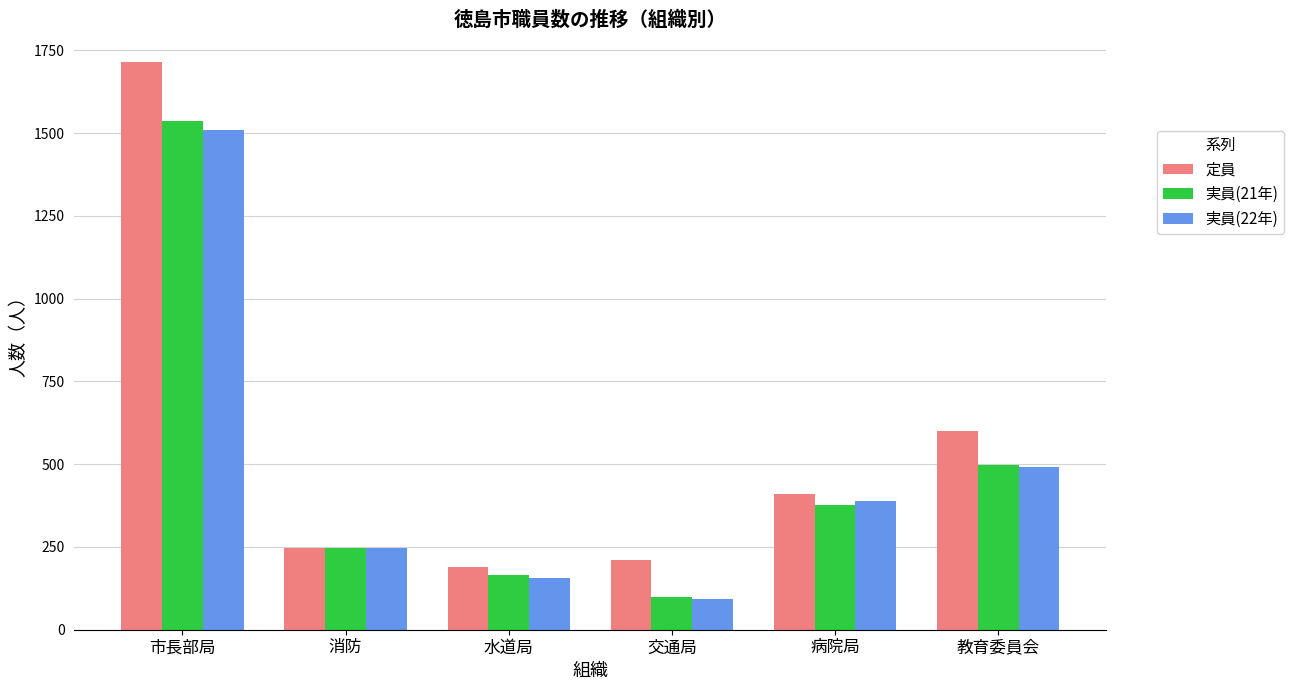

What is the difference between the maximum and minimum values in the 実員(21年) series?

1439